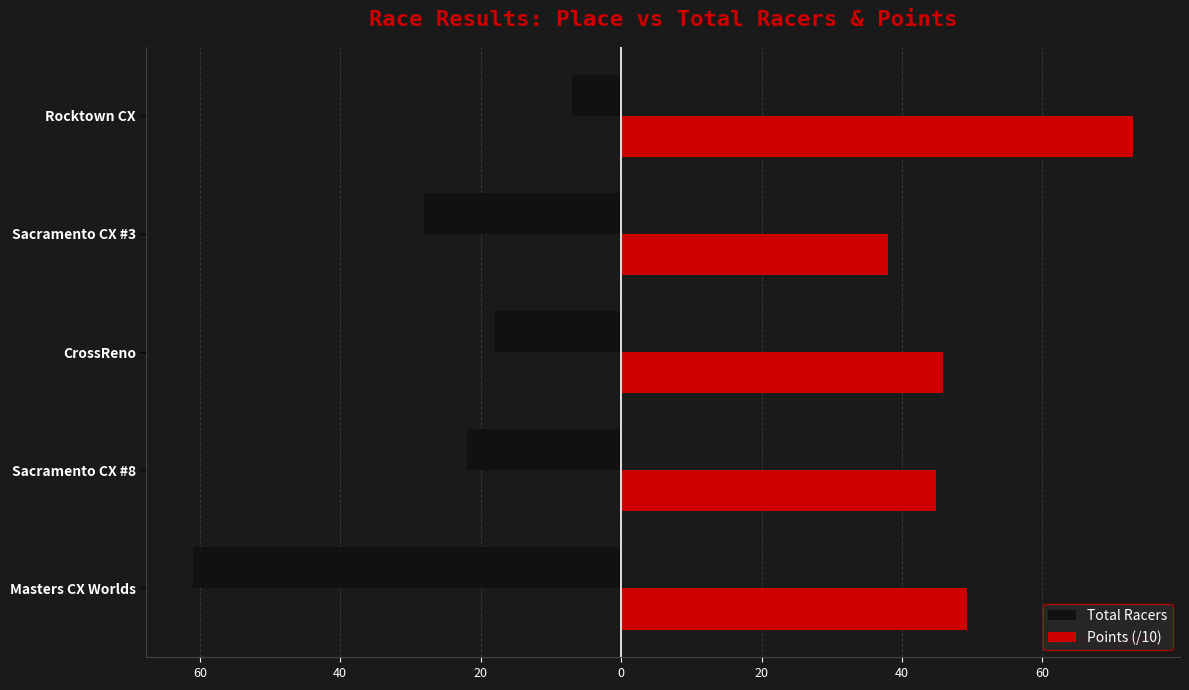

What are all the series names shown in the legend?

Total Racers, Points (/10)